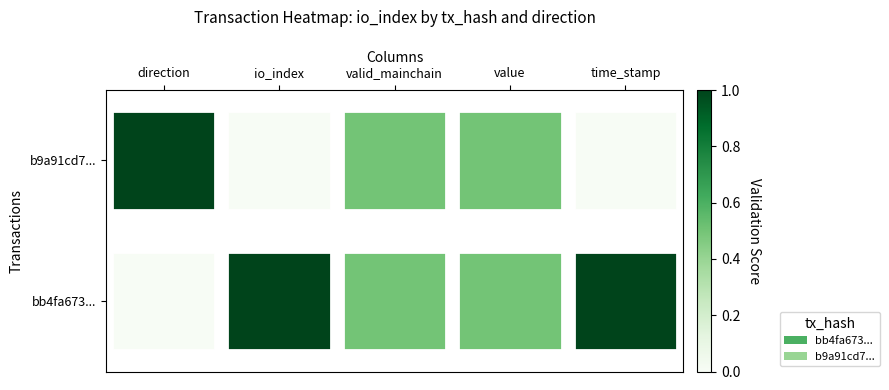

Rank the series at value from highest to lowest value.

bb4fa673..., b9a91cd7...